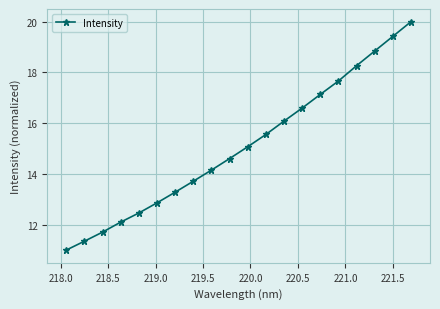

What is the smallest value displayed?

11.0